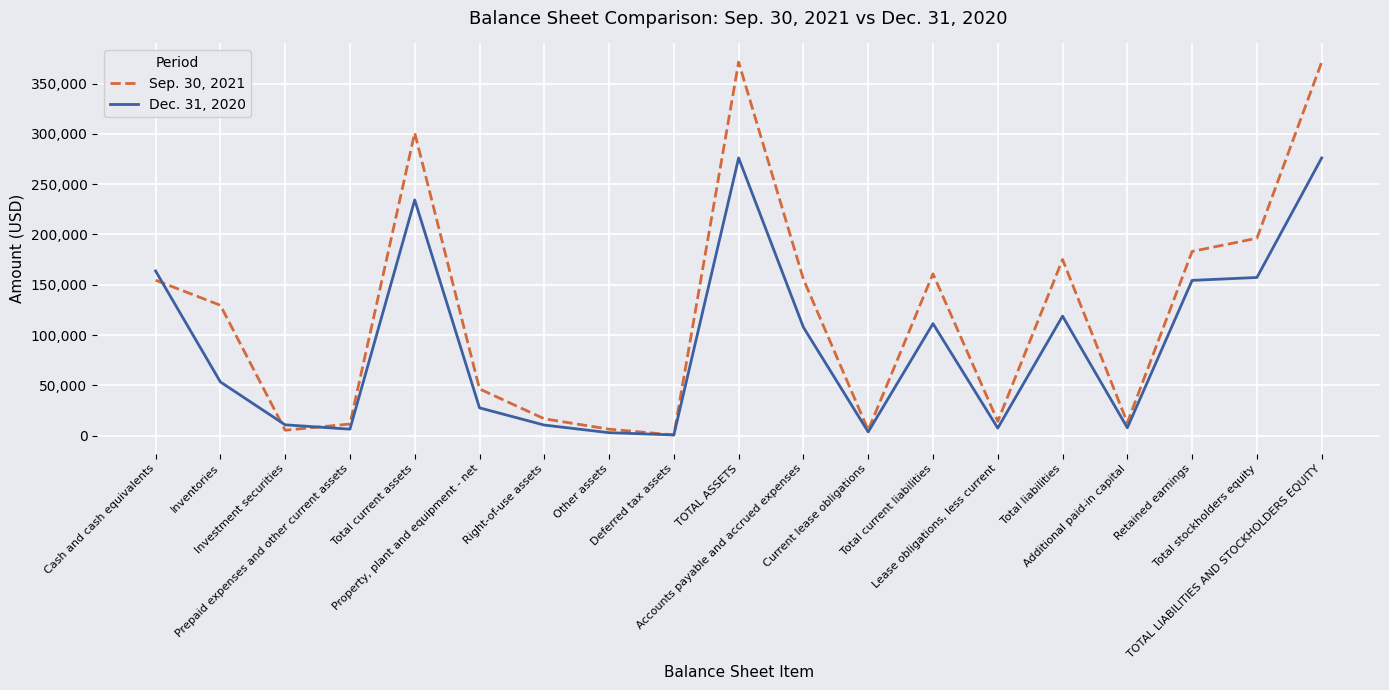

At how many categories does at least one series exceed 74443?

10